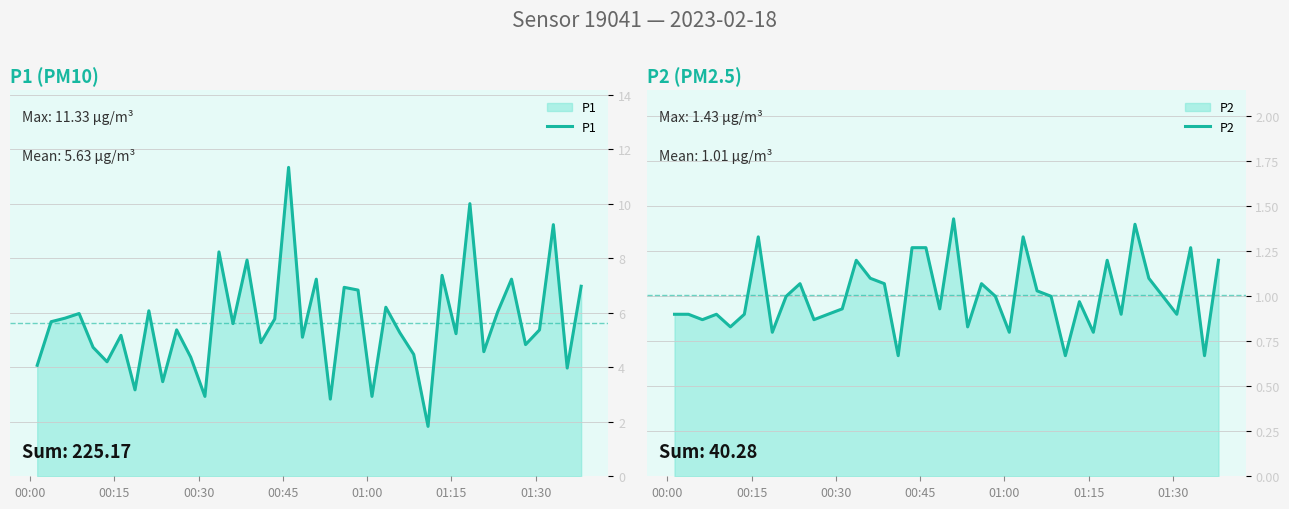

What is the maximum value for P1?

11.3